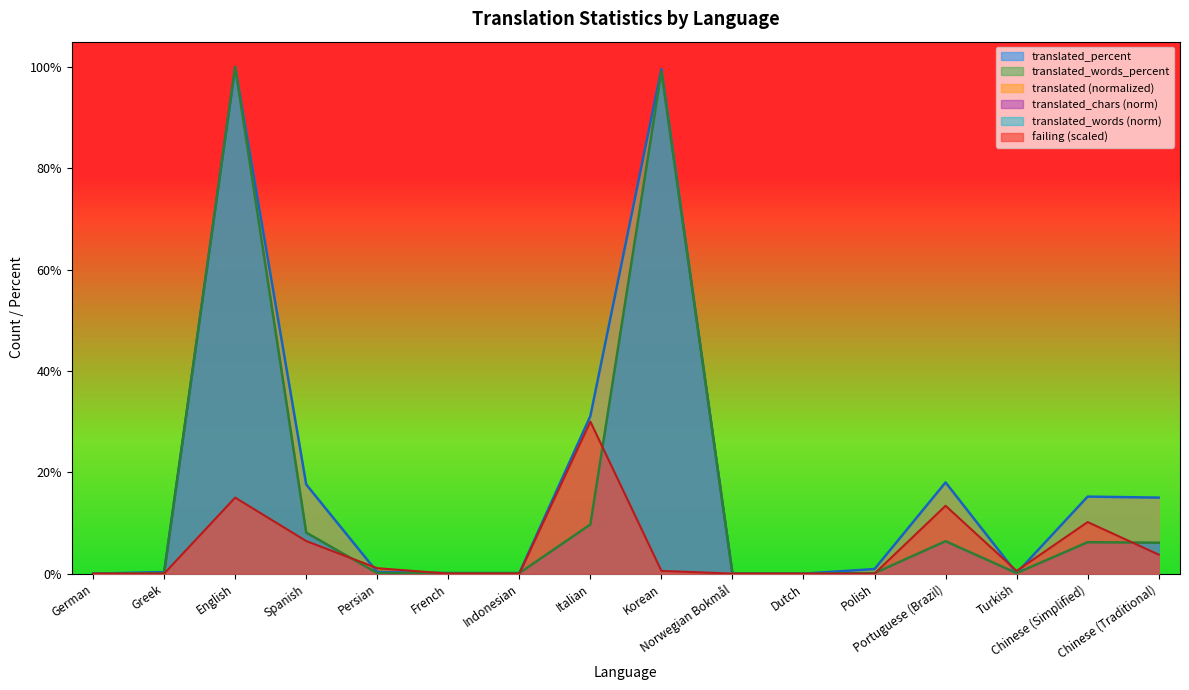

How many positive values does the translated_chars series have?

13